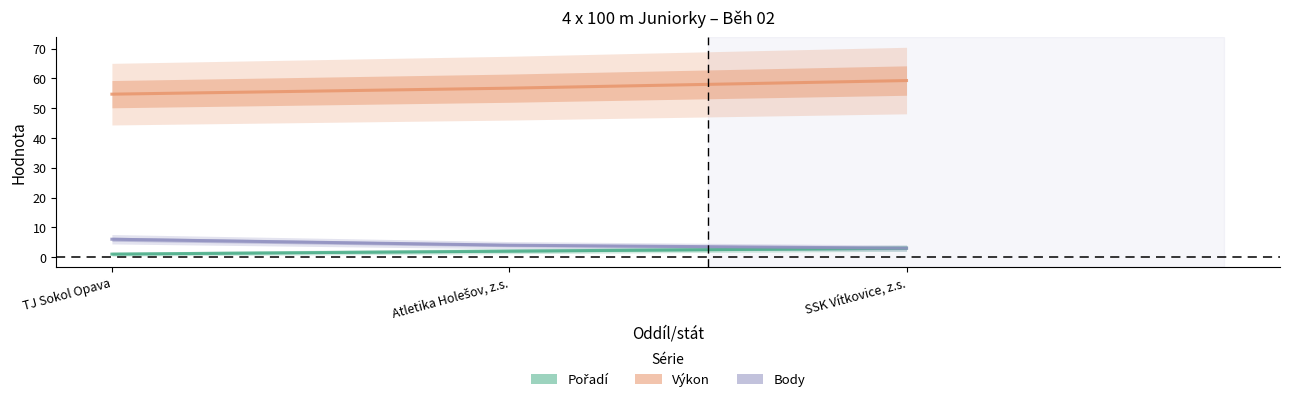

How many values in the Pořadí series exceed 2?

1